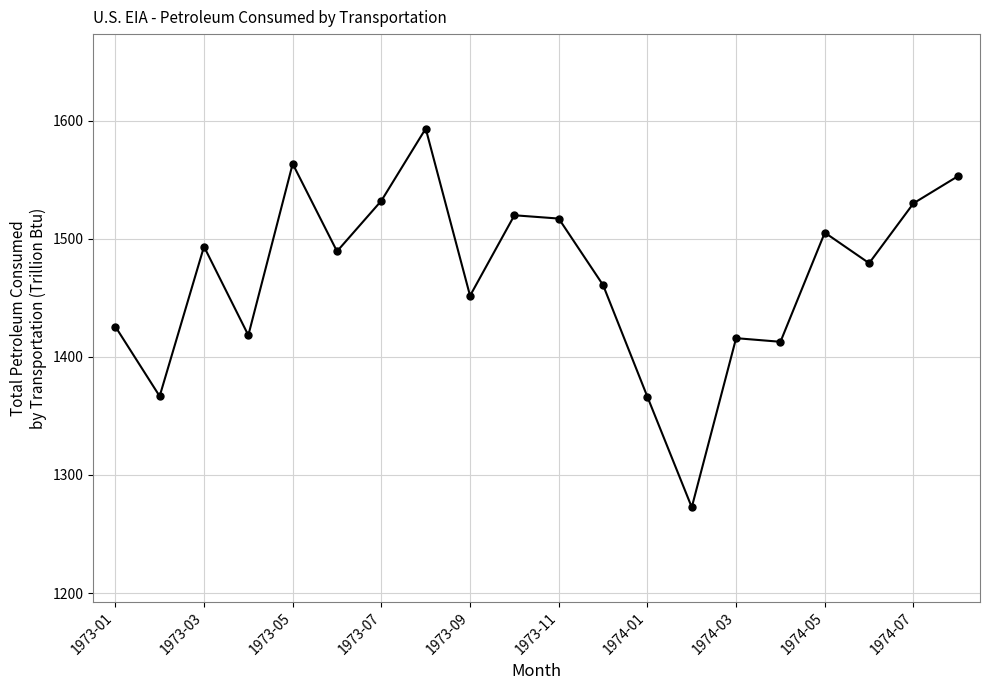

How many lines are shown in the chart?

1